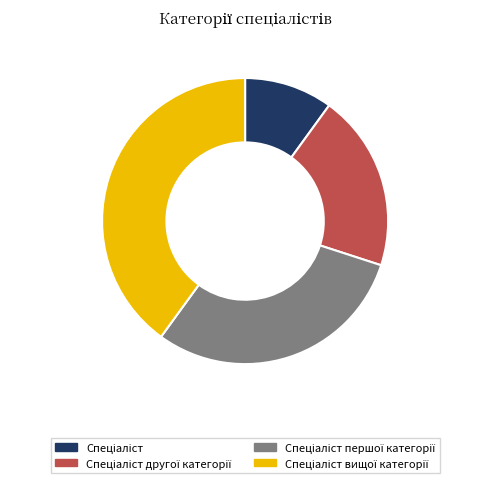

Does any single category account for the majority?

No